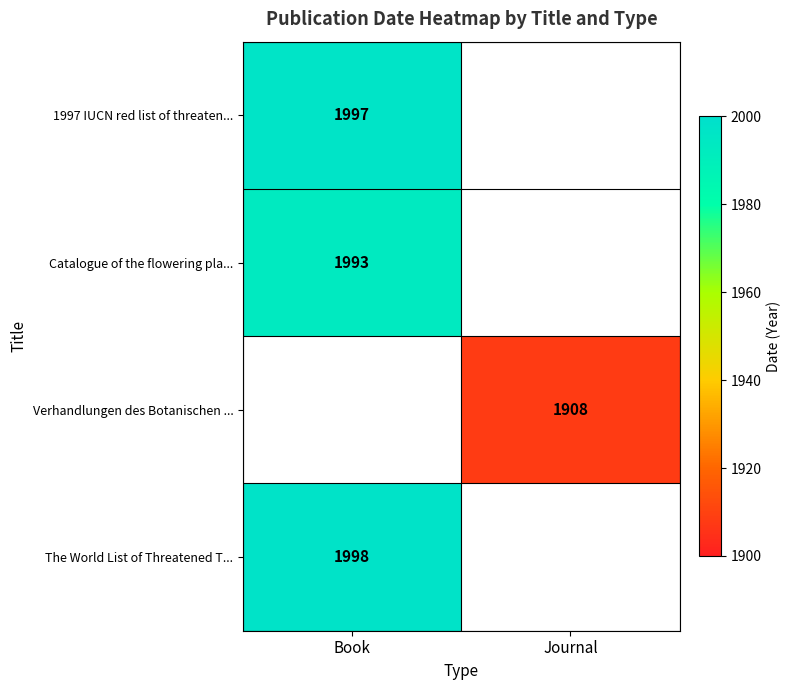

True or false: Catalogue of the flowering pla... has a value of 1993 at Book.

True